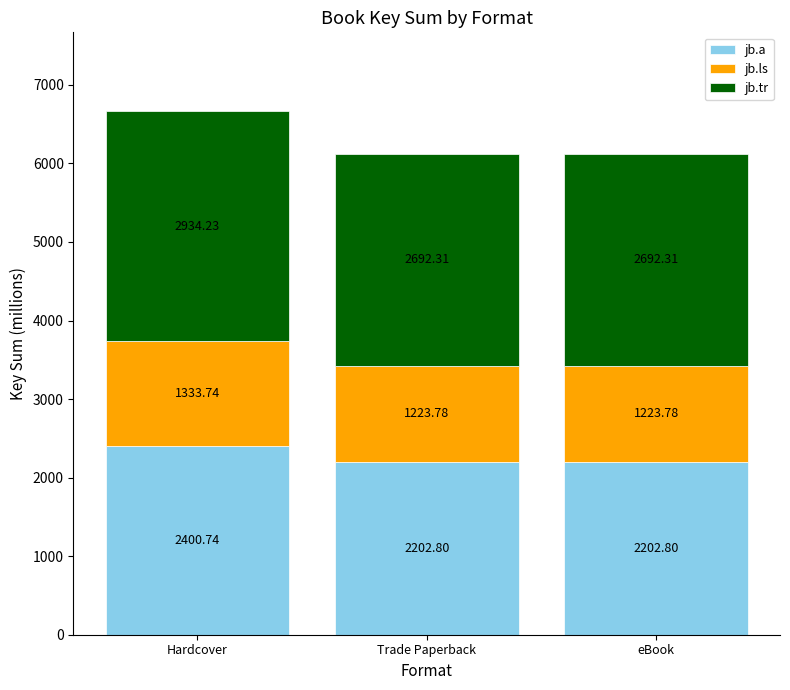

What is the difference between the maximum and minimum values in the jb.a series?

197.9